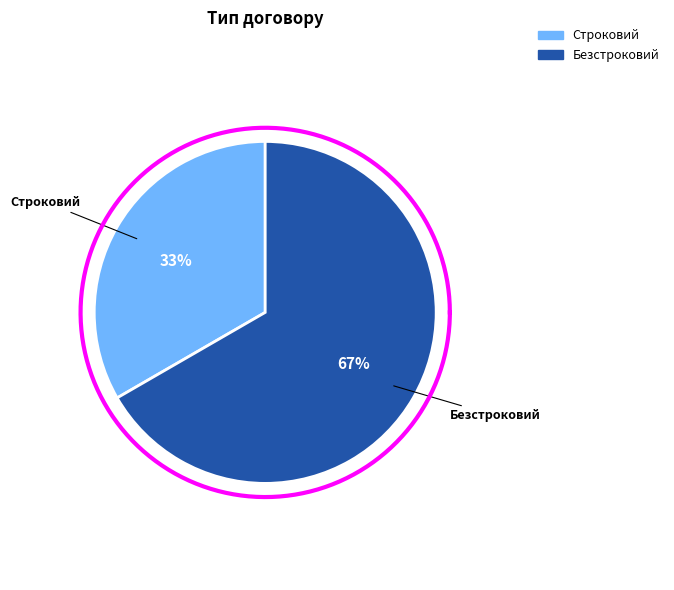

Is it true that Строковий is 33% of the pie?

True